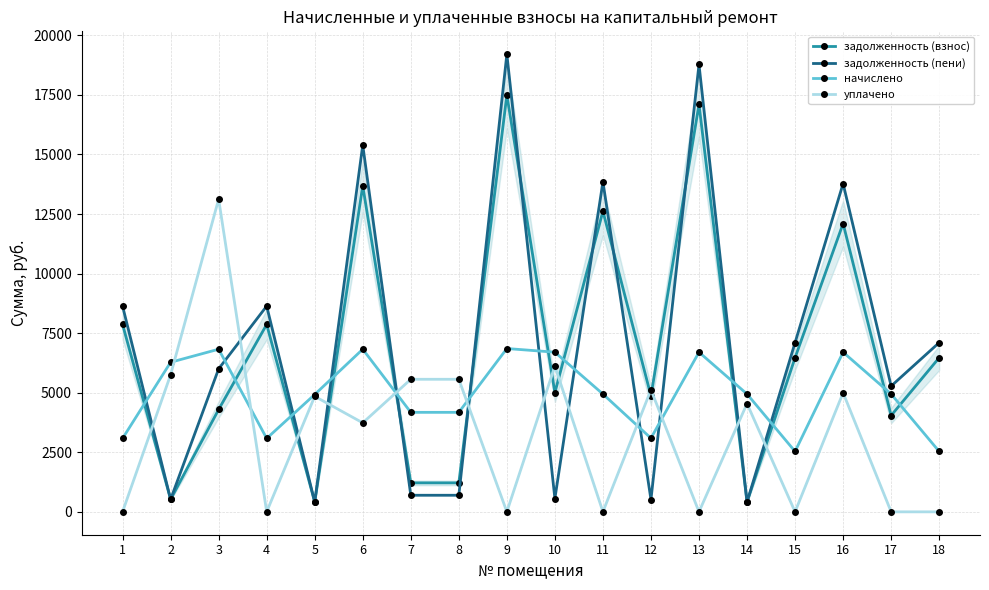

What is the sum of the уплачено values at 6 and 9?

3735.0